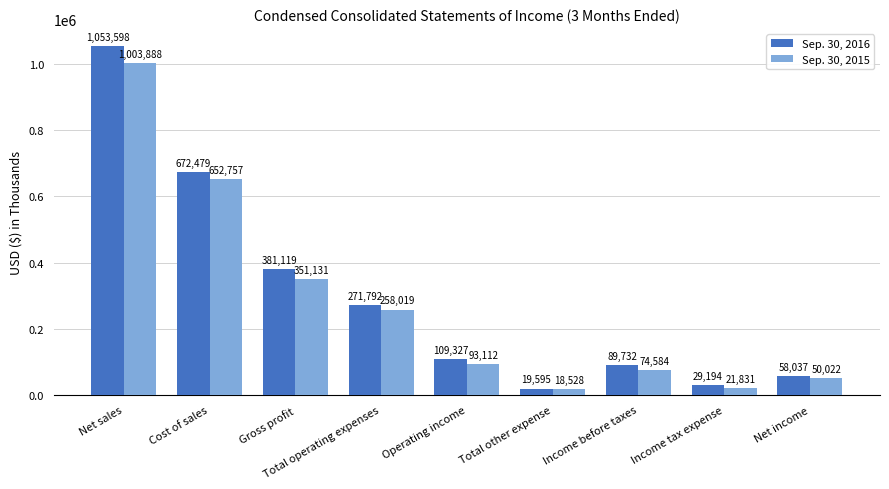

Reading right to left, extract all data points from this chart.

Sep. 30, 2016: Net income=58037	Income tax expense=29194	Income before taxes=89732	Total other expense=19595	Operating income=109327	Total operating expenses=271792	Gross profit=381119	Cost of sales=672479	Net sales=1053598
Sep. 30, 2015: Net income=50022	Income tax expense=21831	Income before taxes=74584	Total other expense=18528	Operating income=93112	Total operating expenses=258019	Gross profit=351131	Cost of sales=652757	Net sales=1003888